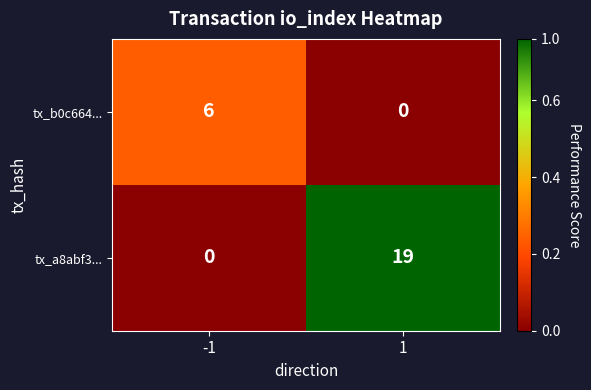

How many distinct data groups are displayed?

2